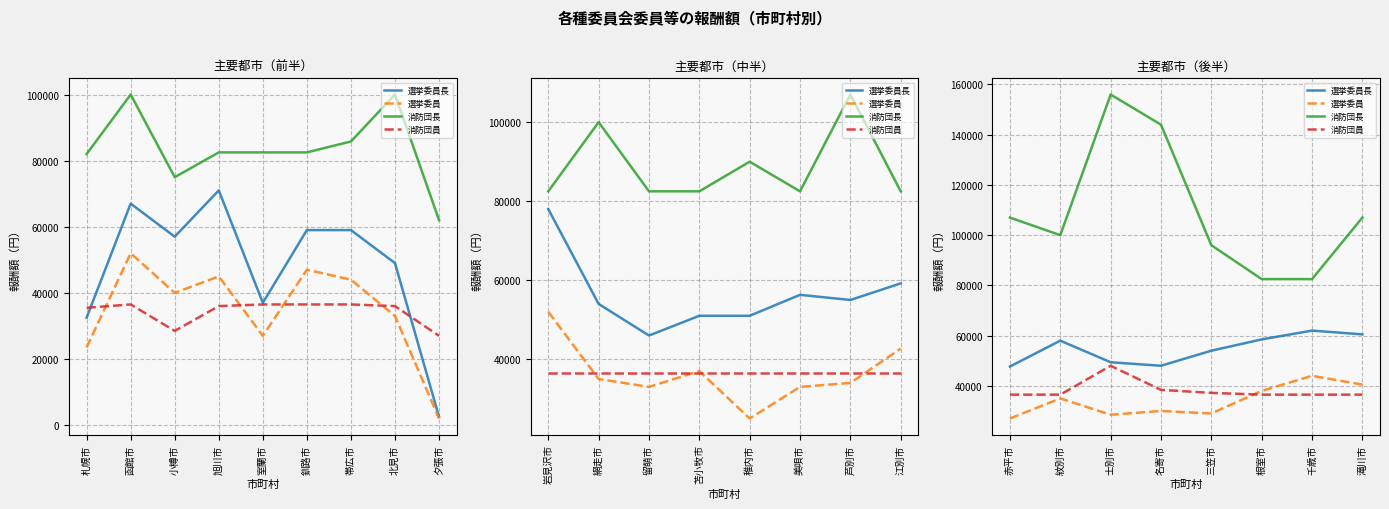

Which has a higher value, 赤平市 or 滝川市?

滝川市